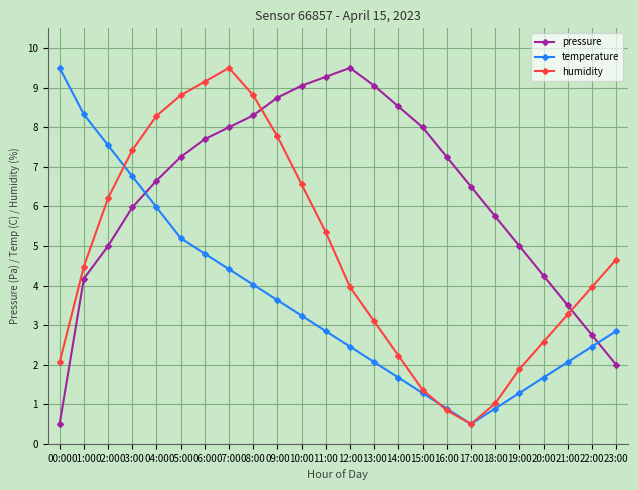

Which series changed the most between 08:00 and 16:00?

humidity